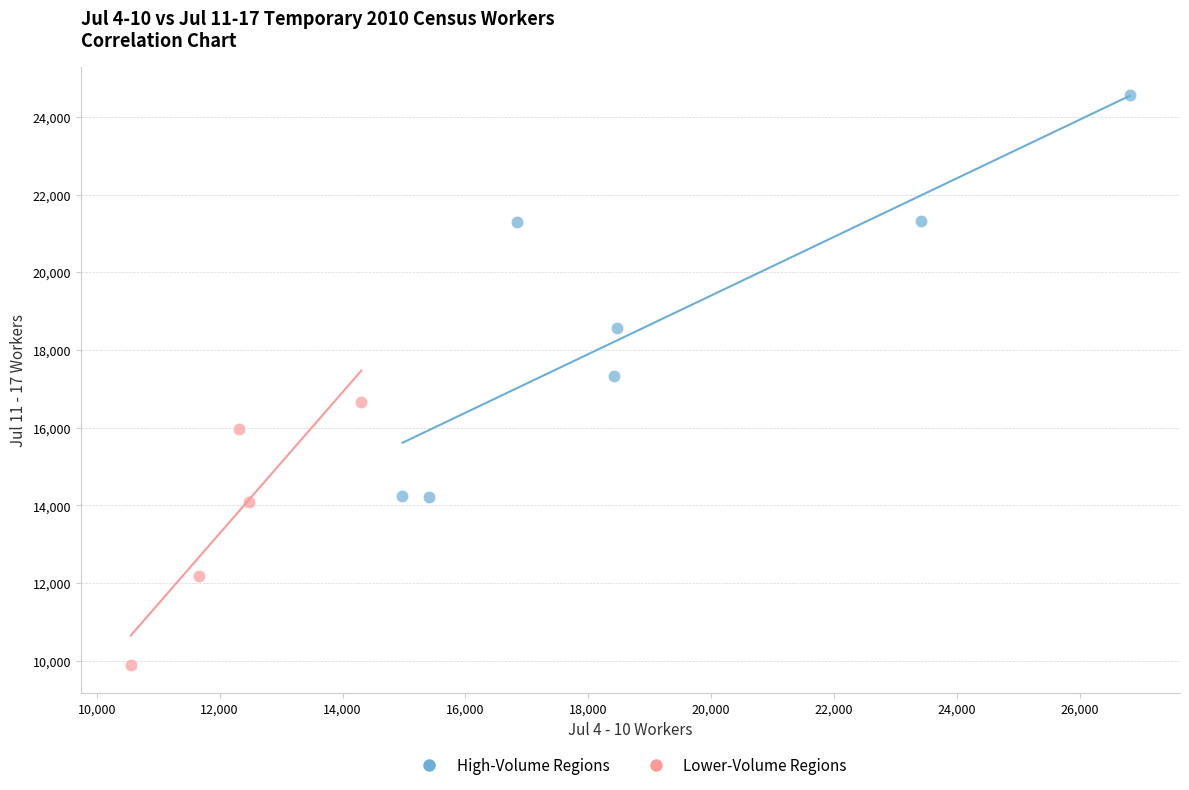

Which series has the widest spread of Y values?

High-Volume Regions